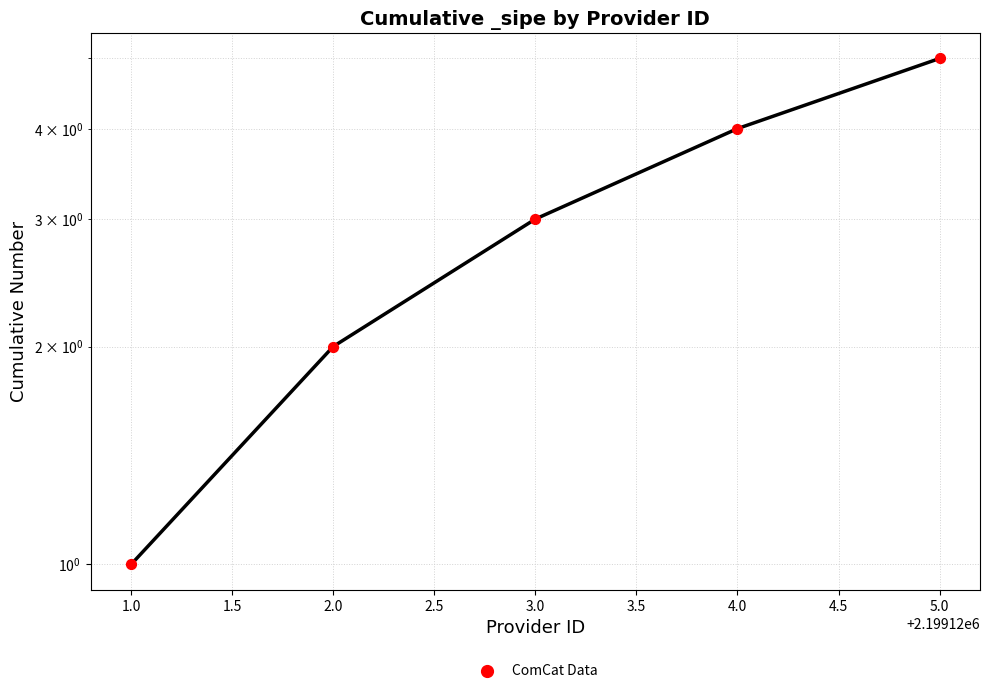

Which has a higher value, 3.0 or 5.0?

5.0